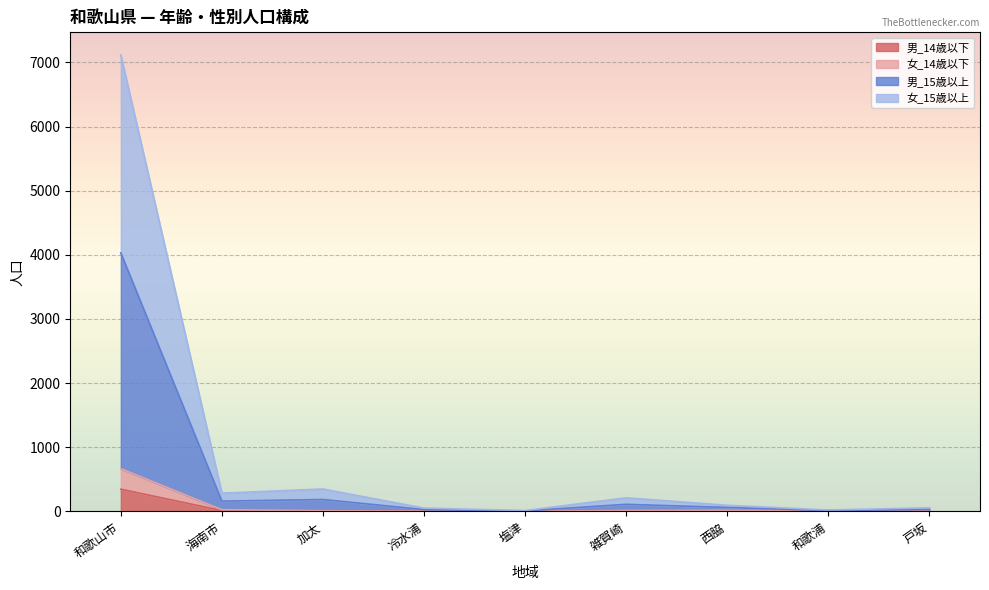

Between 和歌浦 and 戸坂, which is larger?

戸坂